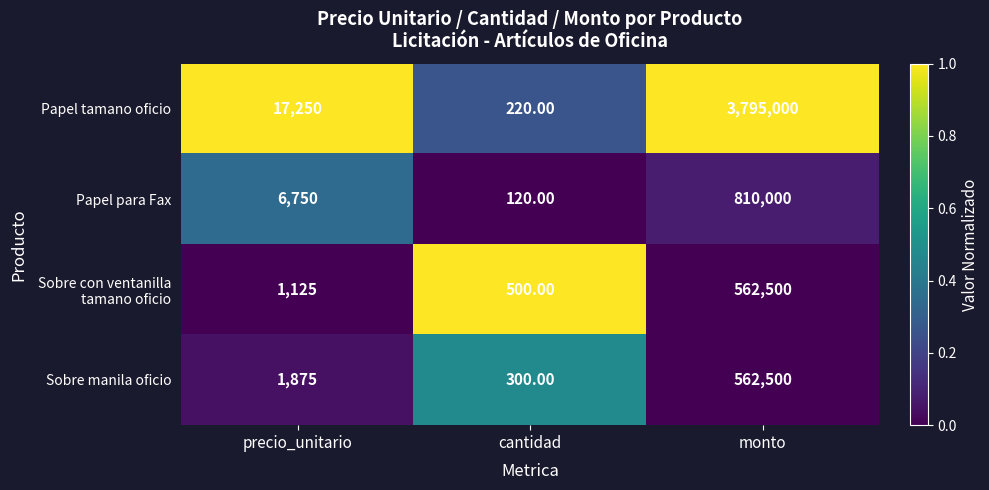

At which category is the sum across all series the highest?

monto